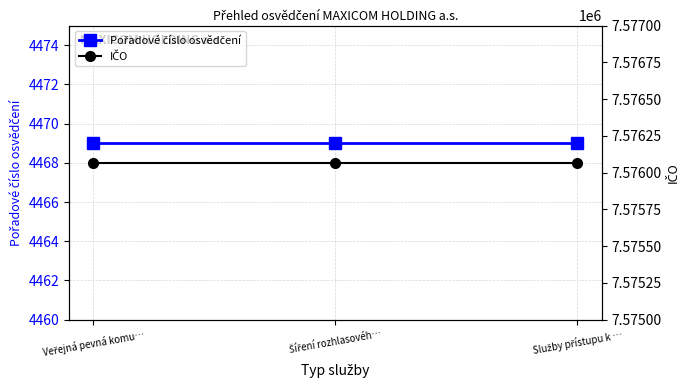

How many lines are shown in the chart?

2